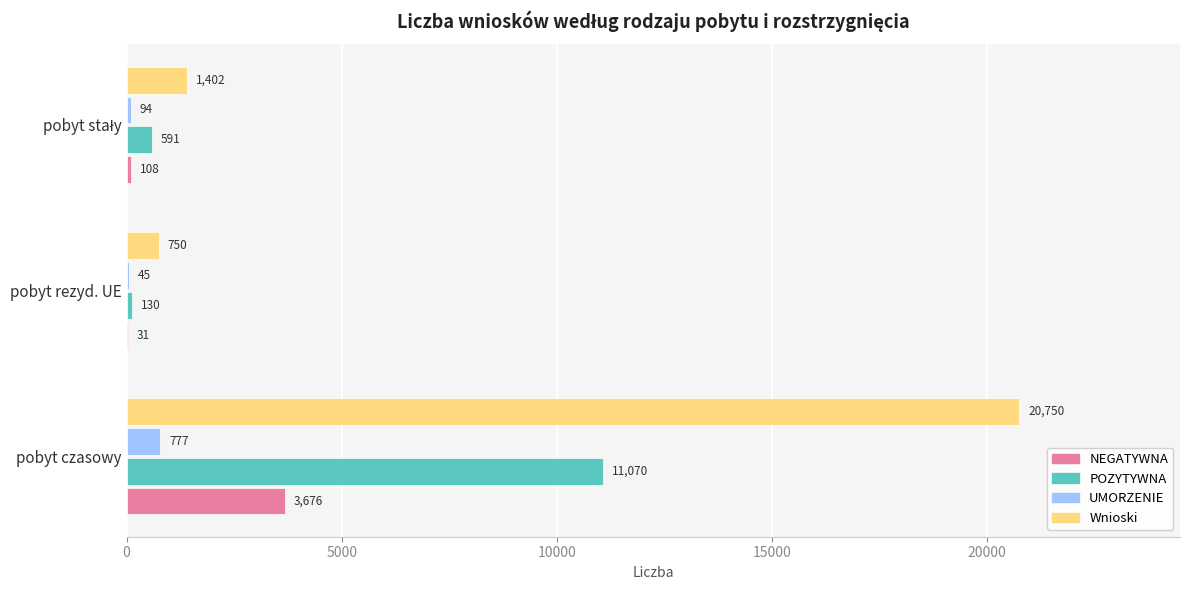

Is it true that POZYTYWNA equals 11070 at pobyt czasowy?

True